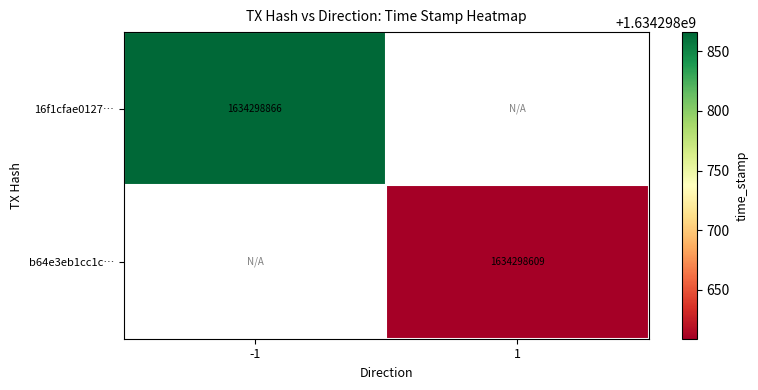

Reading left to right, extract all data points from this chart.

16f1cfae0127877e8b3784eb1da1bf1f4edbe91: 1634298866	0
b64e3eb1cc1c807ad438eff2bb7b7511fdfab0e: 0	1634298609